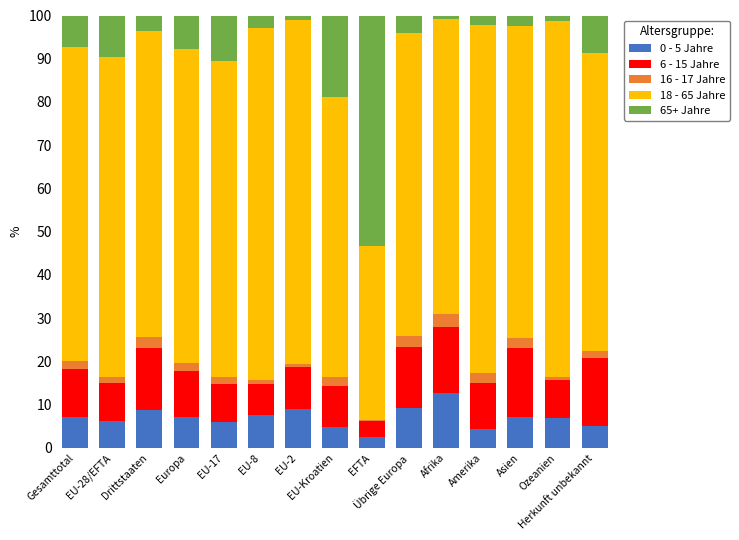

What is the minimum value for 0 - 5 Jahre?

2.5